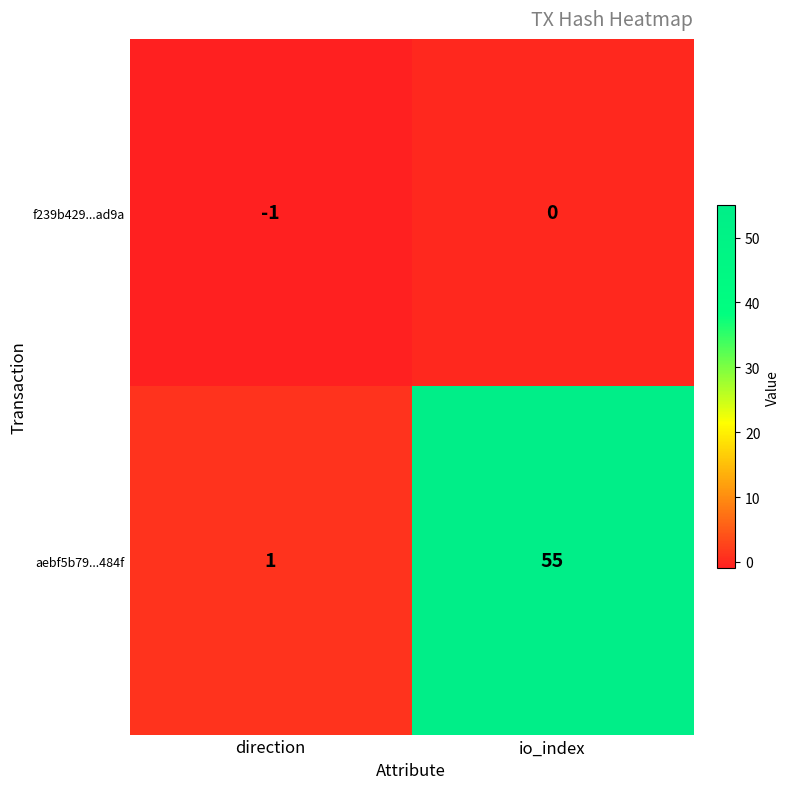

How many negative values does the f239b429...ad9a series have?

1